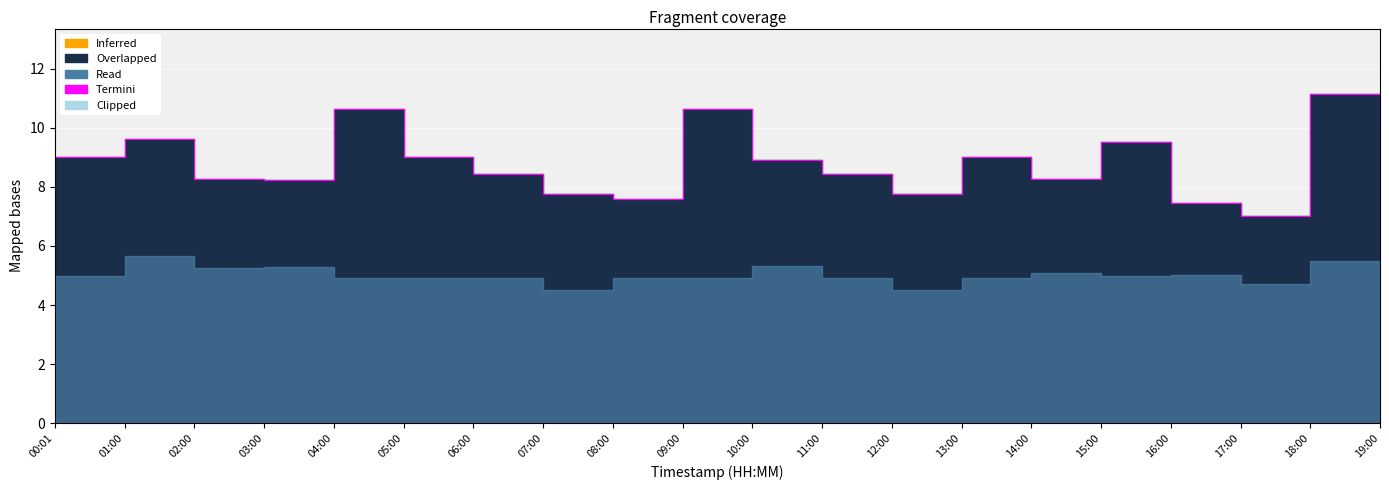

The chart shows a value of 9.9 at 19:00. True or false?

True